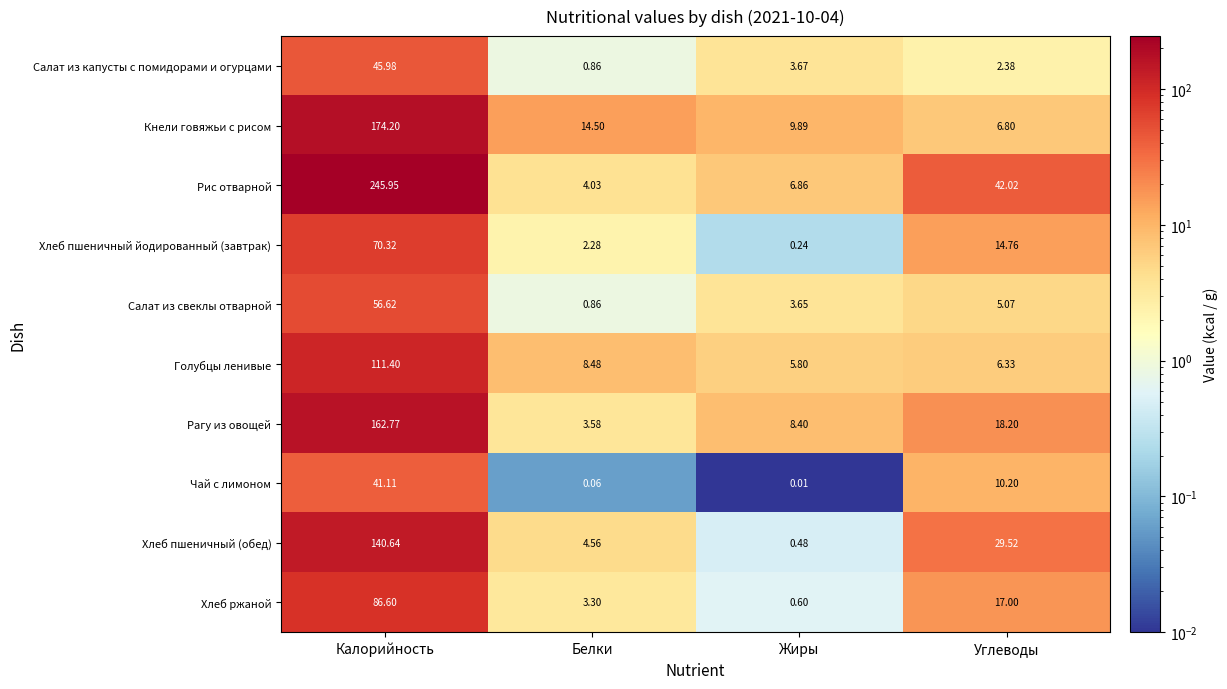

Between Калорийность and Жиры, which series saw the biggest shift?

Рис отварной